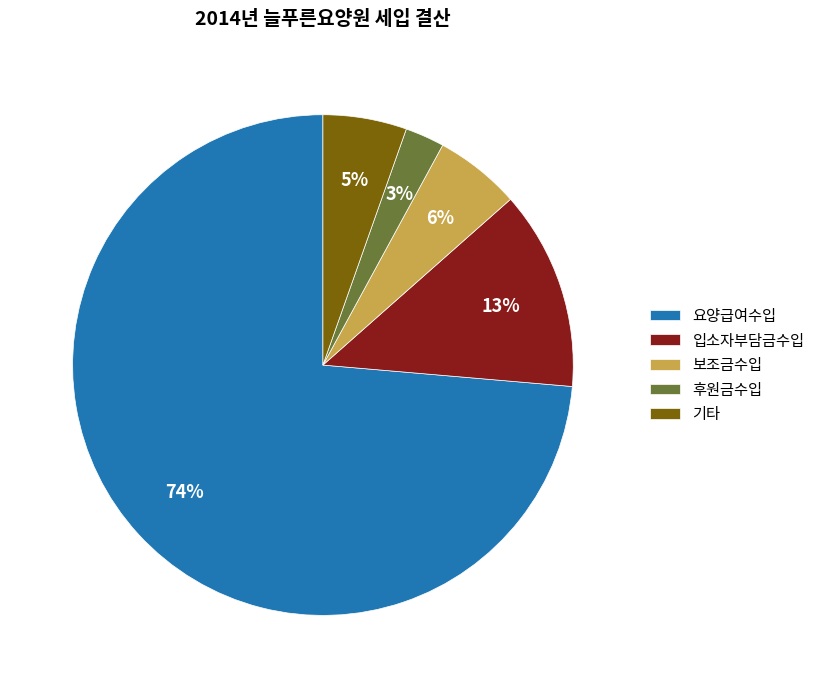

Which slice is the smallest?

후원금수입